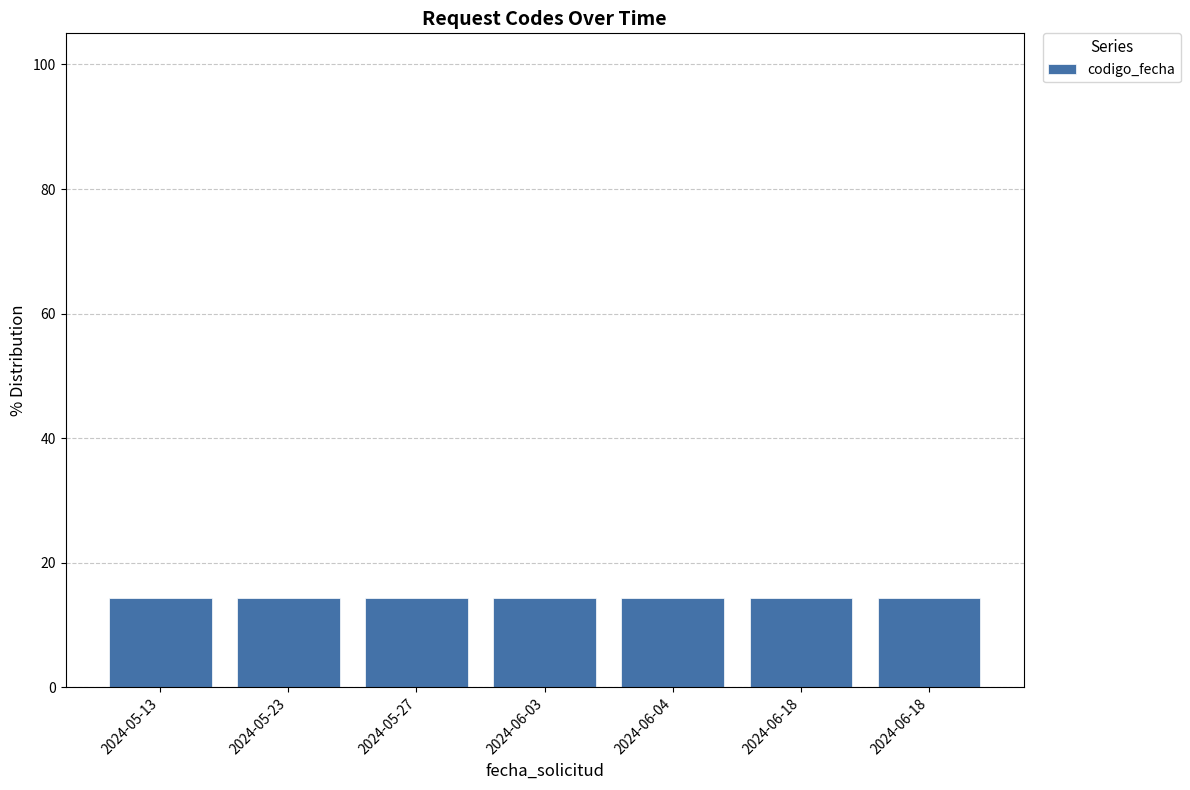

What is the label of the 5th bar from the left?

2024-06-04